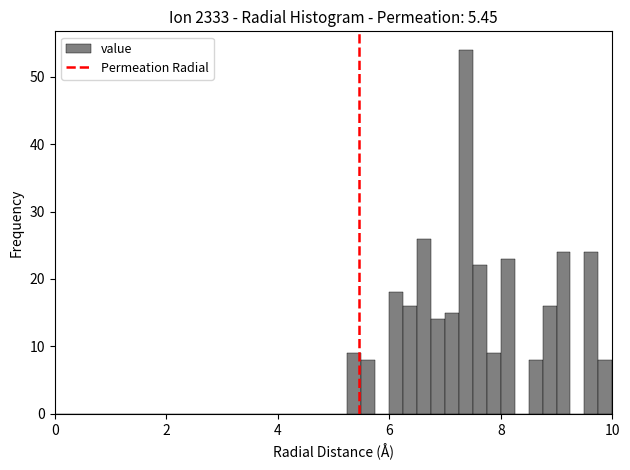

Read against the x-axis, roughly where is the centre of the tallest bar?

7.4